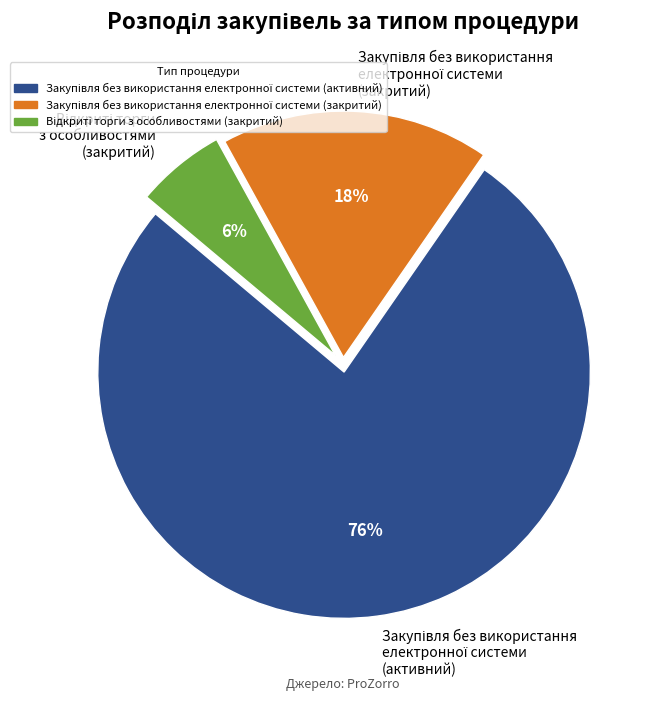

To the nearest percent, what is the average slice percentage?

33%